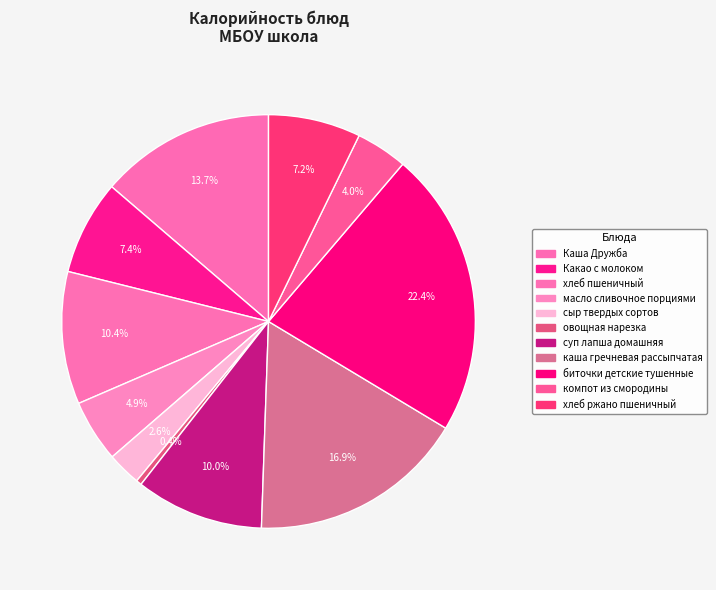

What percentage is NOT represented by суп лапша домашняя?

90.0%